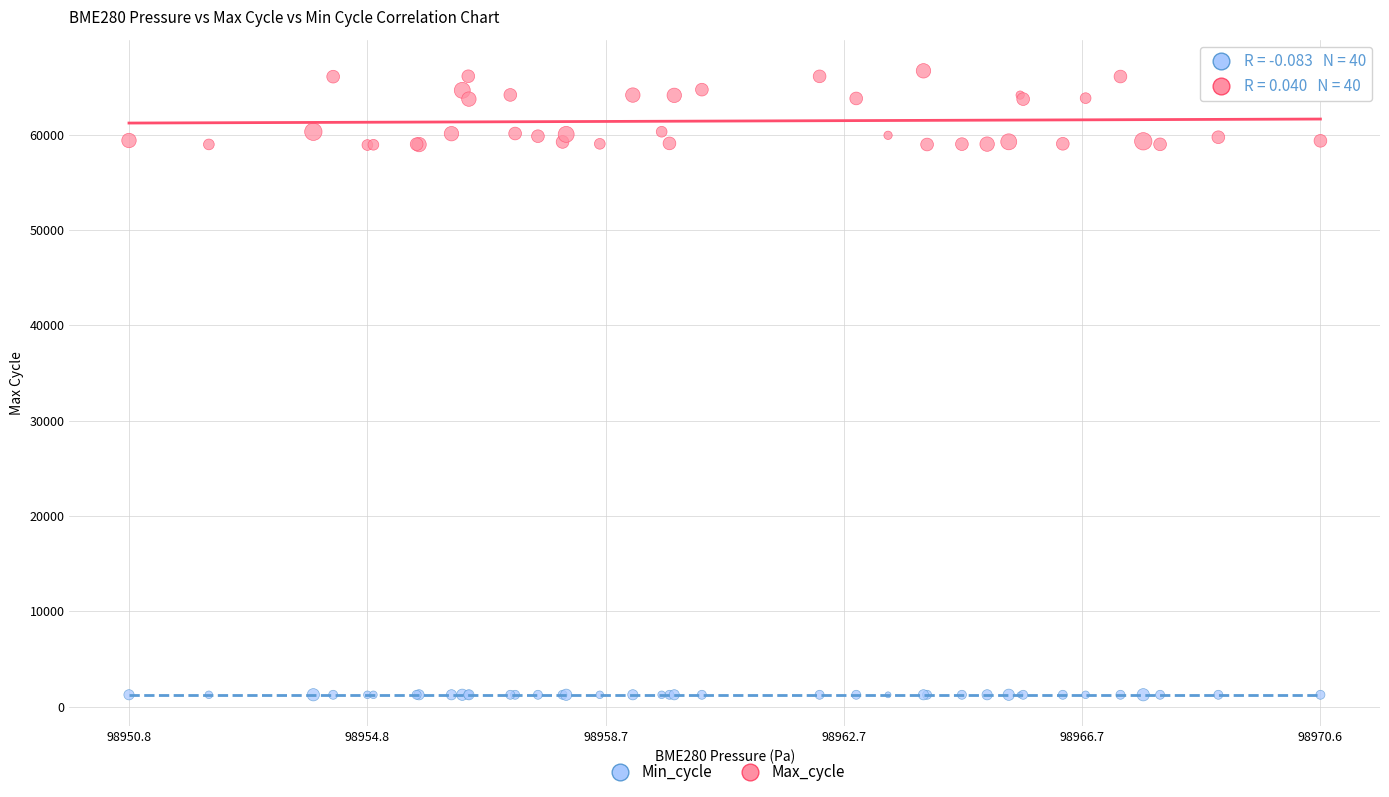

Which series has the widest spread of Y values?

Max_cycle